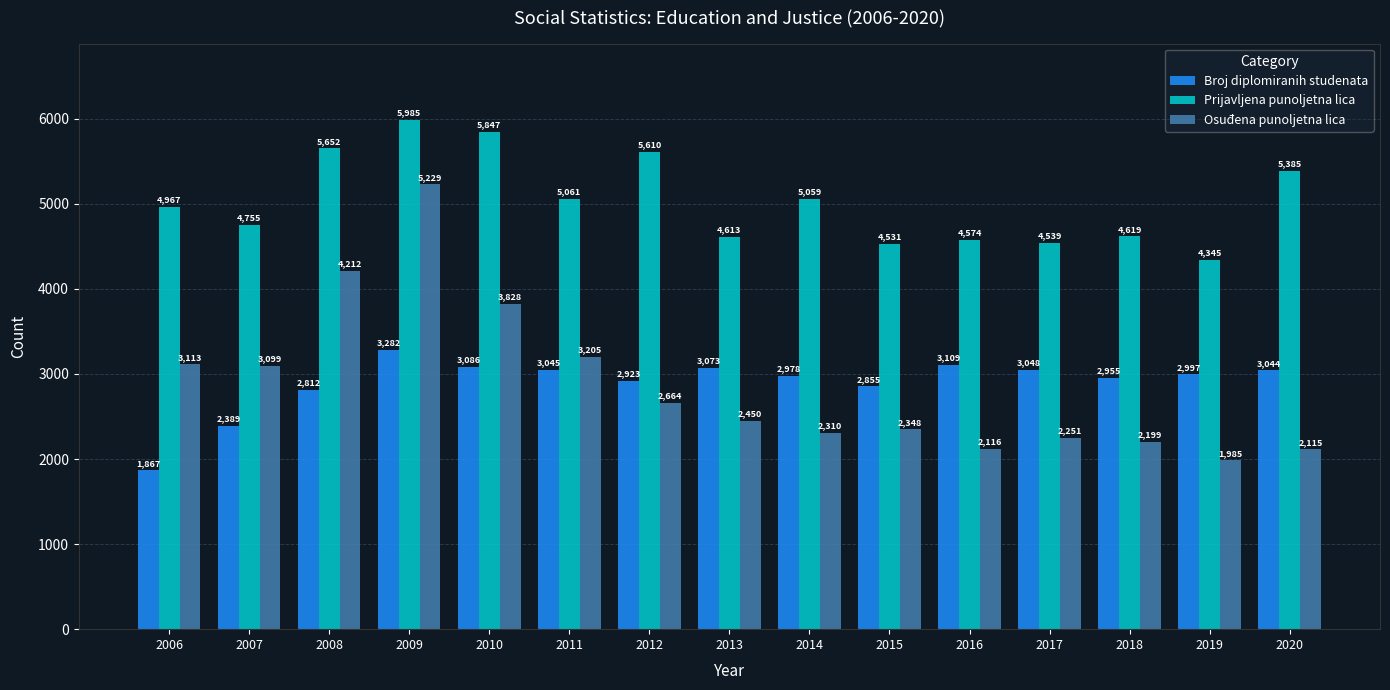

The Broj diplomiranih studenata series shows 1057 at 2015. True or false?

False